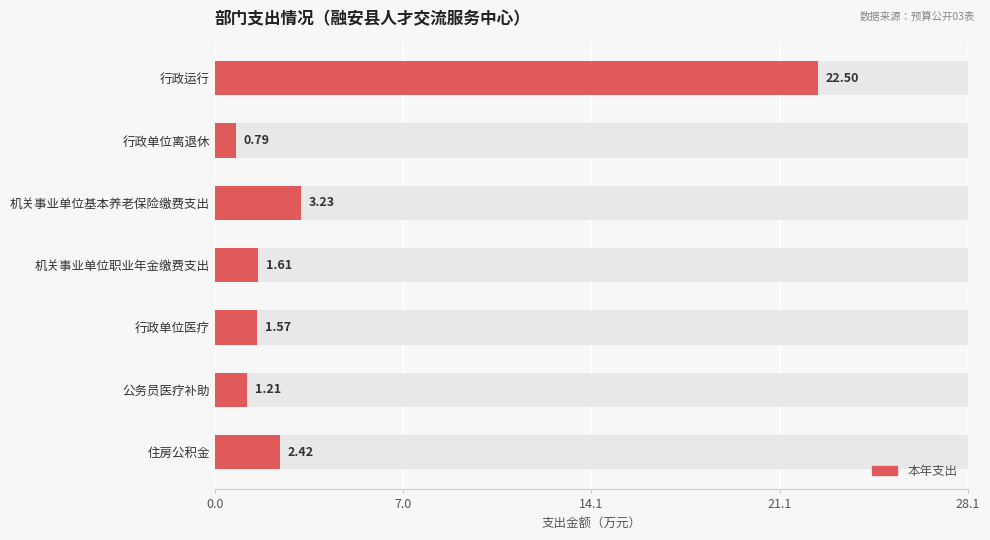

Reading right to left, what are all the values shown in this chart?

2.4	1.2	1.6	1.6	3.2	0.8	22.5